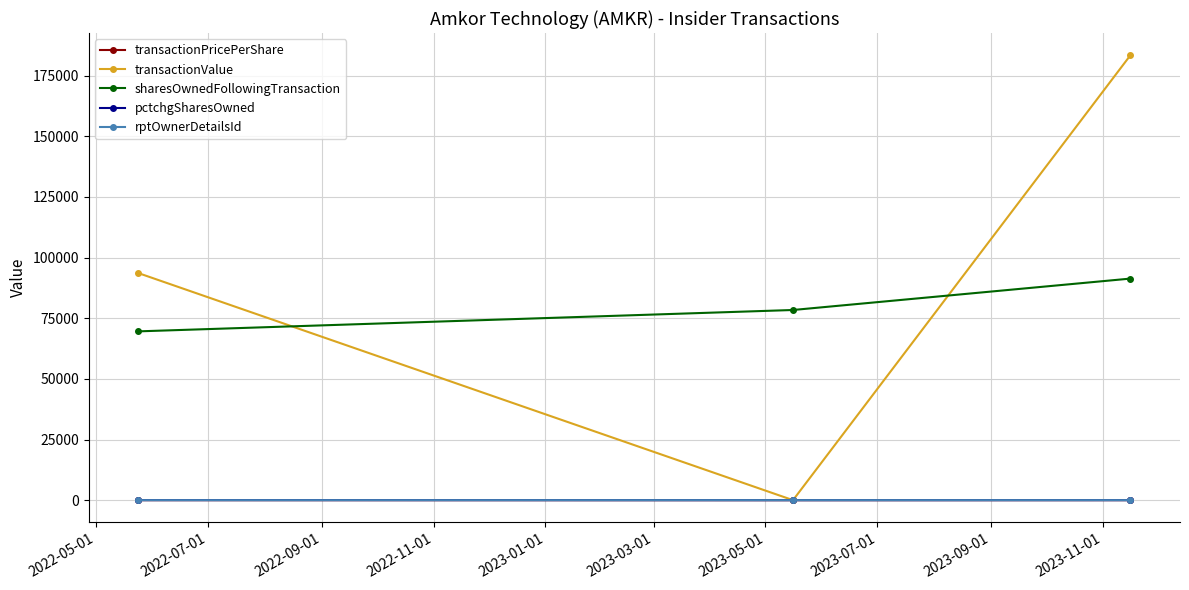

What is the maximum value shown in the chart?

183400.0